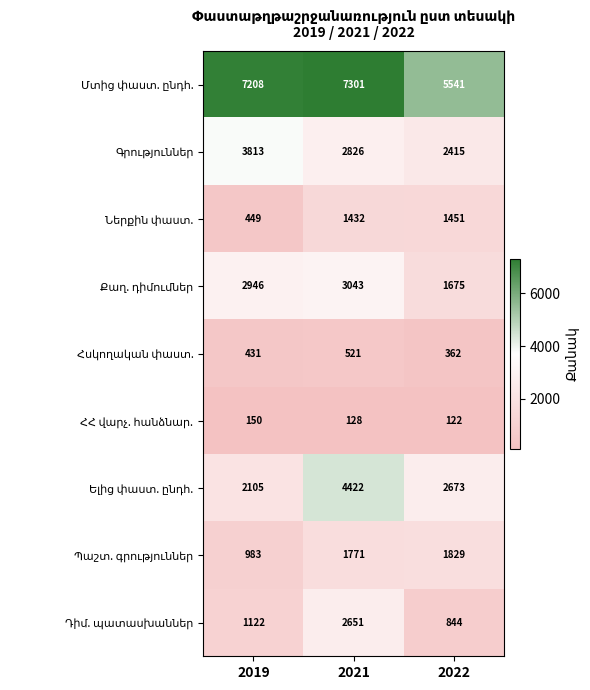

At which category is the sum across all series the highest?

2021